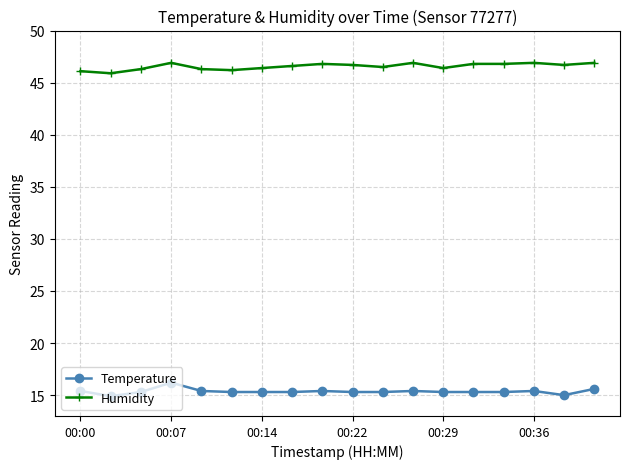

Count the number of data series in this chart.

2